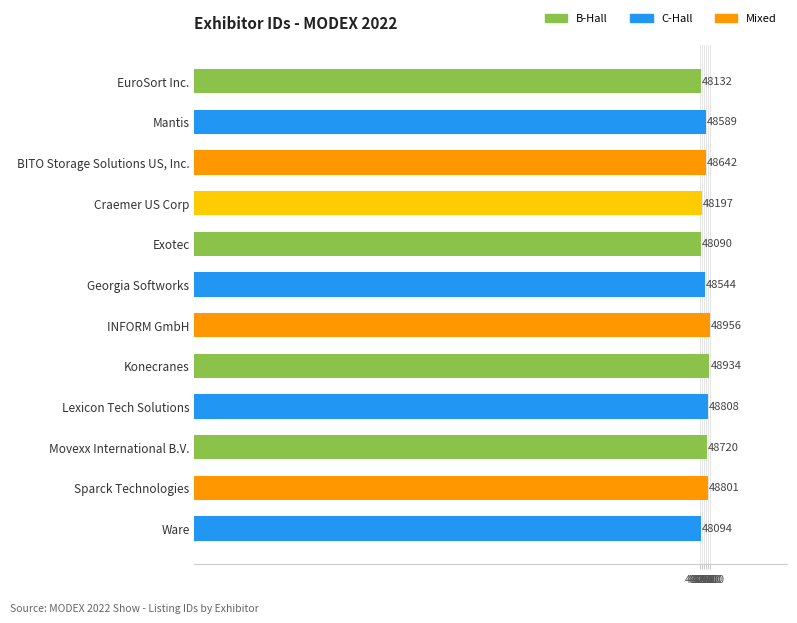

Rank the categories by value from highest to lowest.

INFORM GmbH, Konecranes, Lexicon Tech Solutions, Sparck Technologies, Movexx International B.V., BITO Storage Solutions US, Inc., Mantis, Georgia Softworks, Craemer US Corp, EuroSort Inc., Ware, Exotec